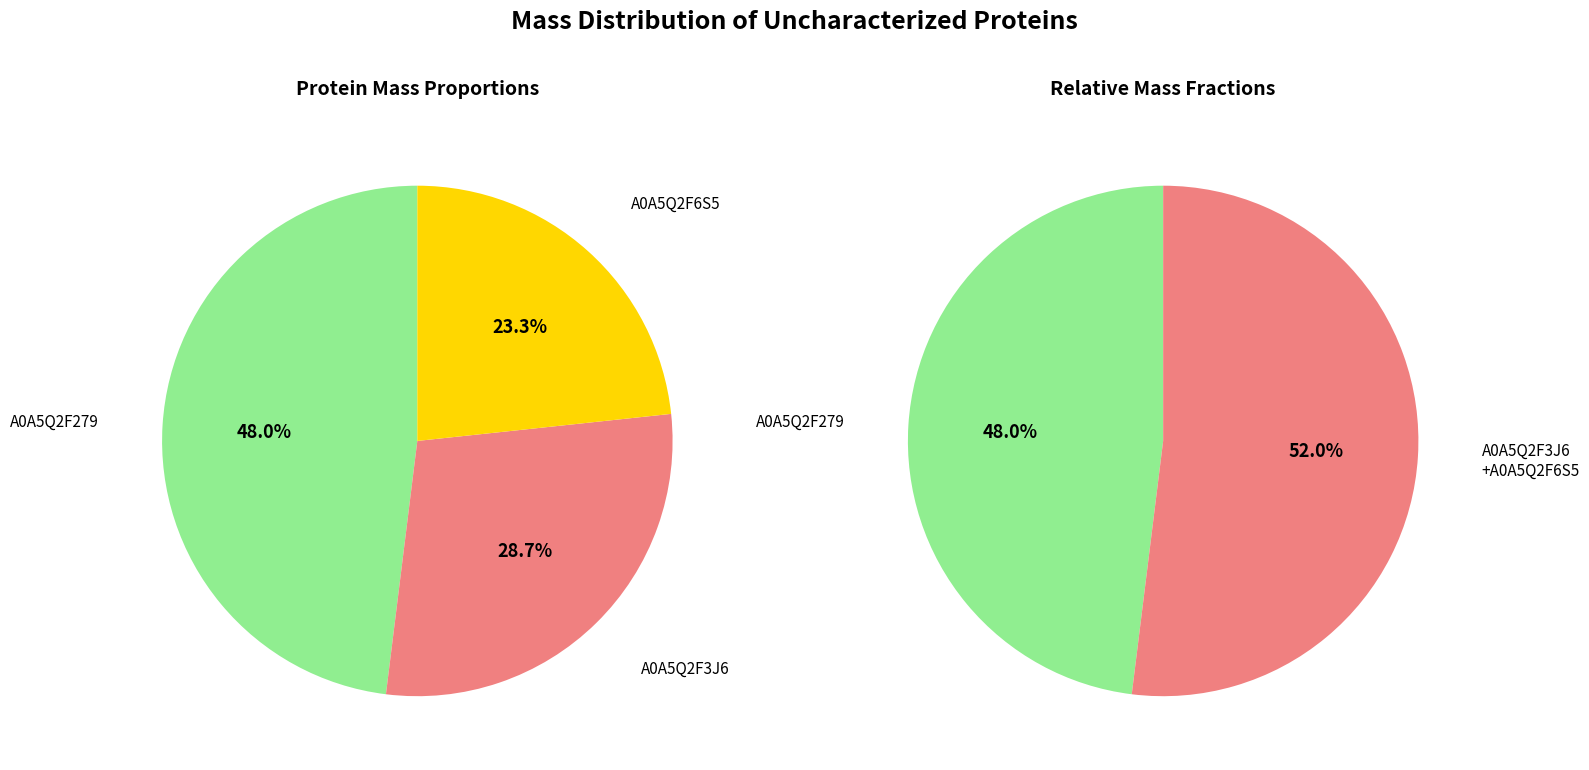

To the nearest percent, what is the average slice percentage?

33%